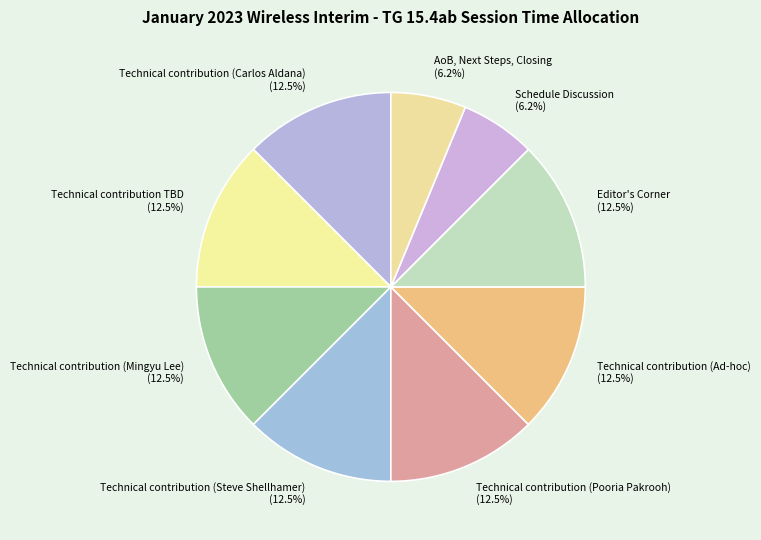

How many slices are in this pie chart?

9